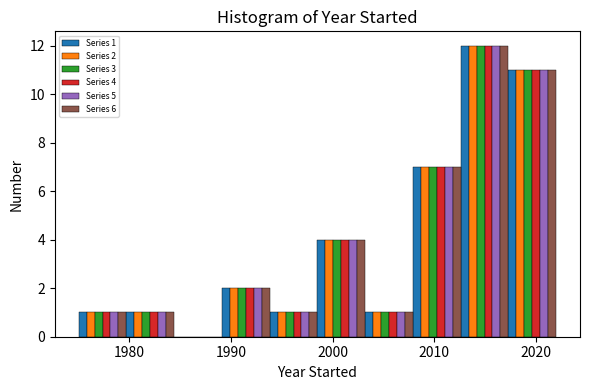

In the Series 1 series, which range on the x-axis has the tallest bar?

2012.6 to 2017.3